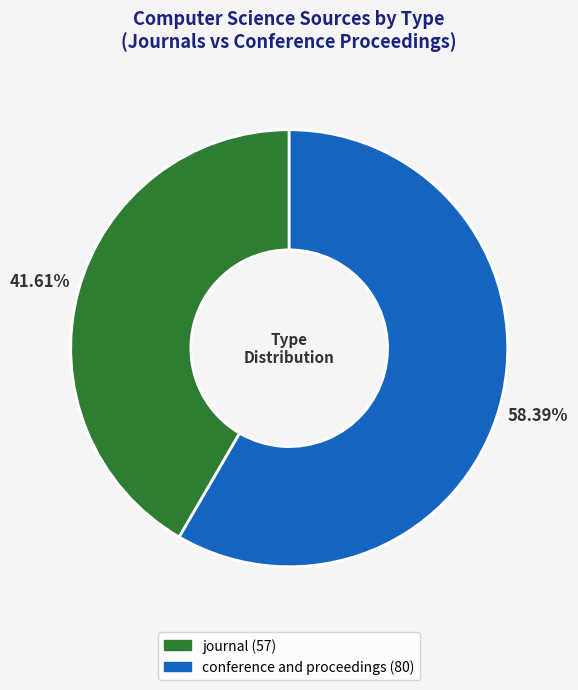

To the nearest percent, what percentage of the pie is conference and proceedings?

58%